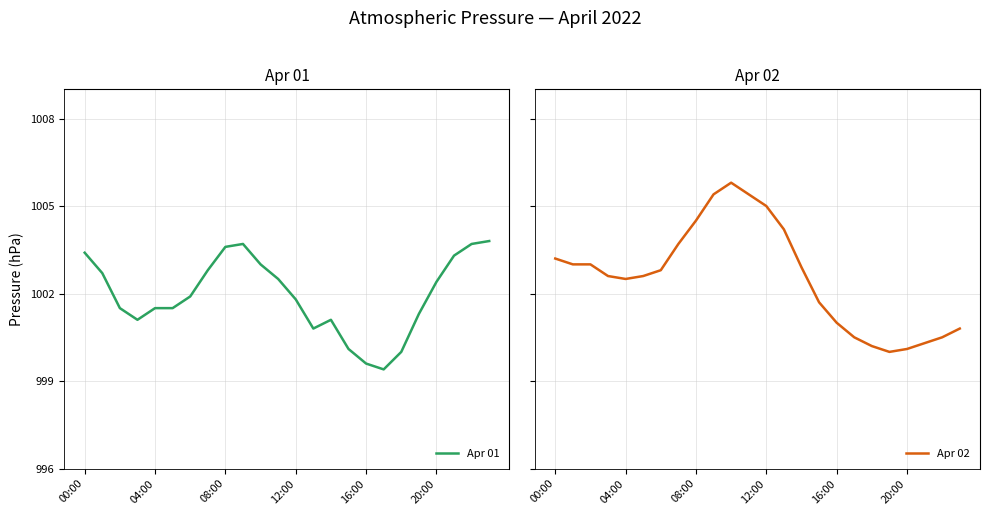

What is the maximum value for Apr 01?

1003.8